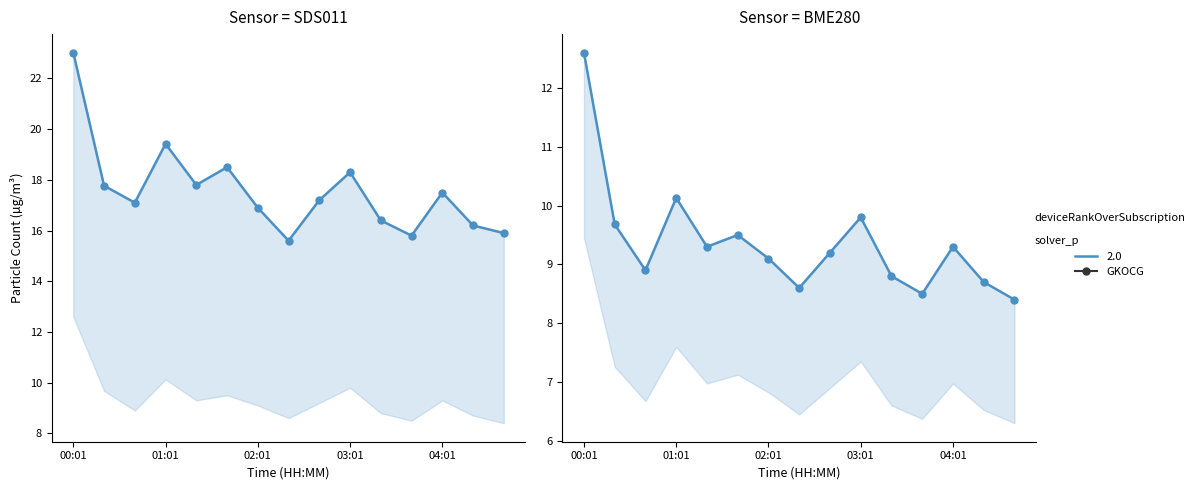

At how many categories does at least one series exceed 10?

15